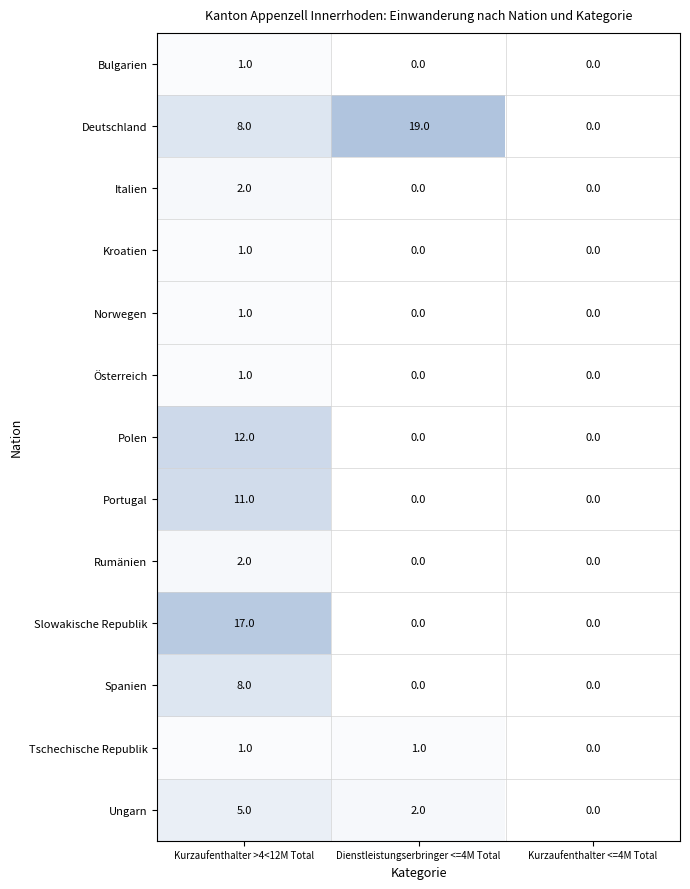

Where does the Ungarn series first go above 2?

Kurzaufenthalter >4<12M Total